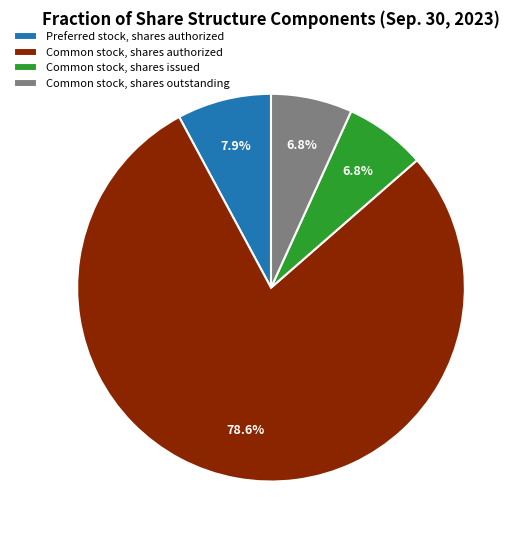

Which category accounts for the majority?

Common stock, shares authorized